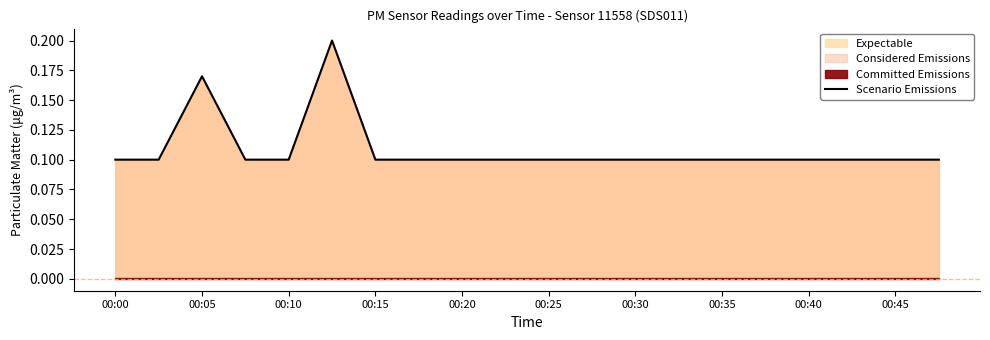

Count the values in the range 0 to 1.

20